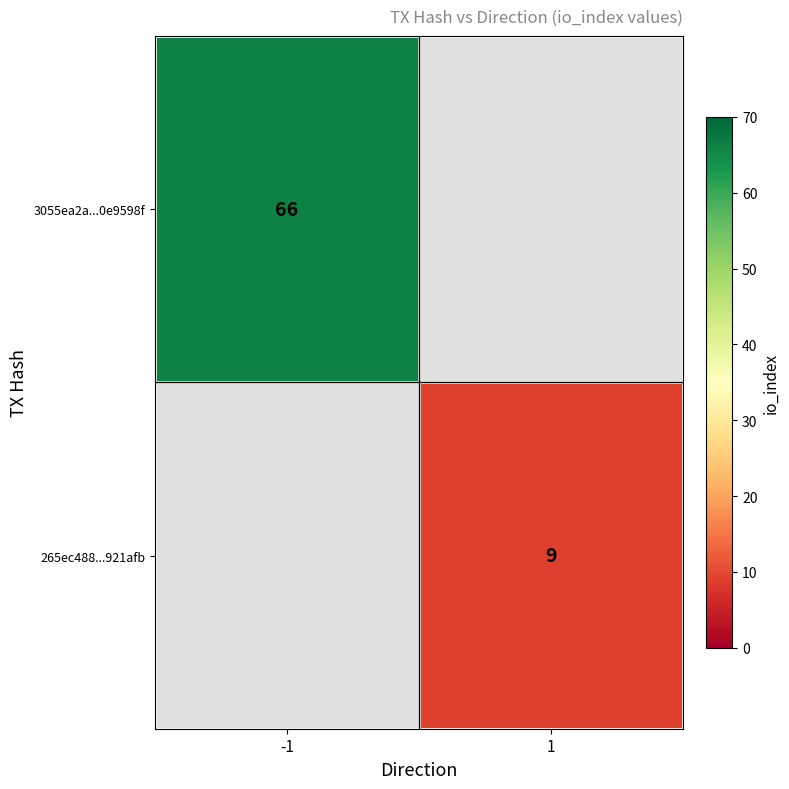

What is the minimum value shown in the chart?

9.0